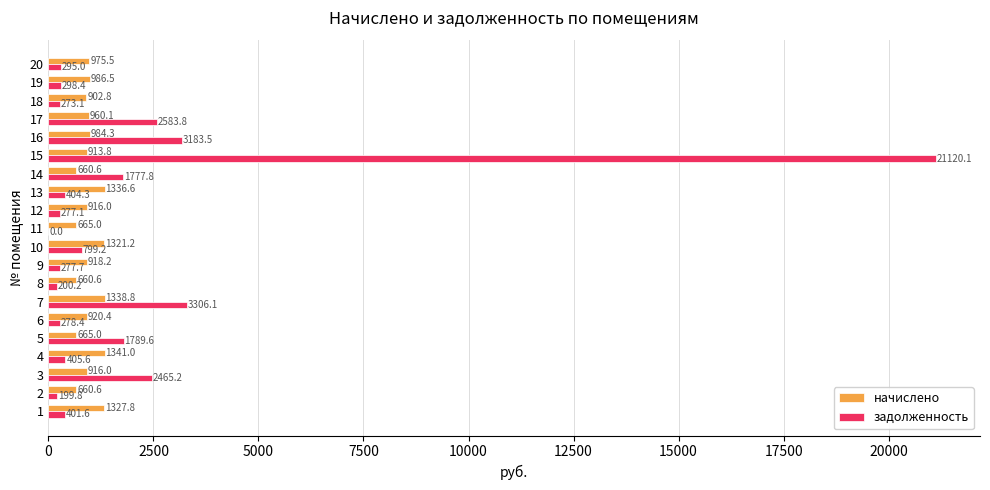

What is the greatest value displayed?

21120.1